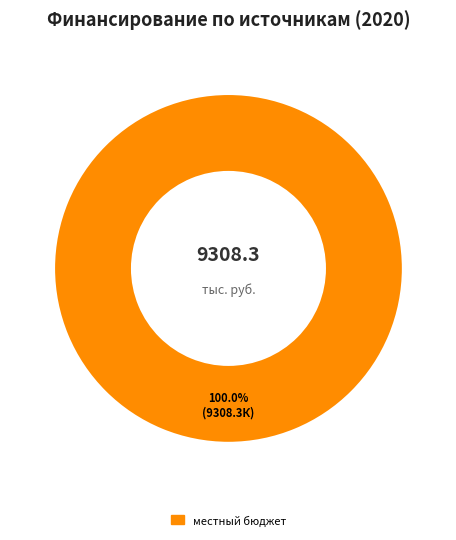

Does any single category account for the majority?

Yes